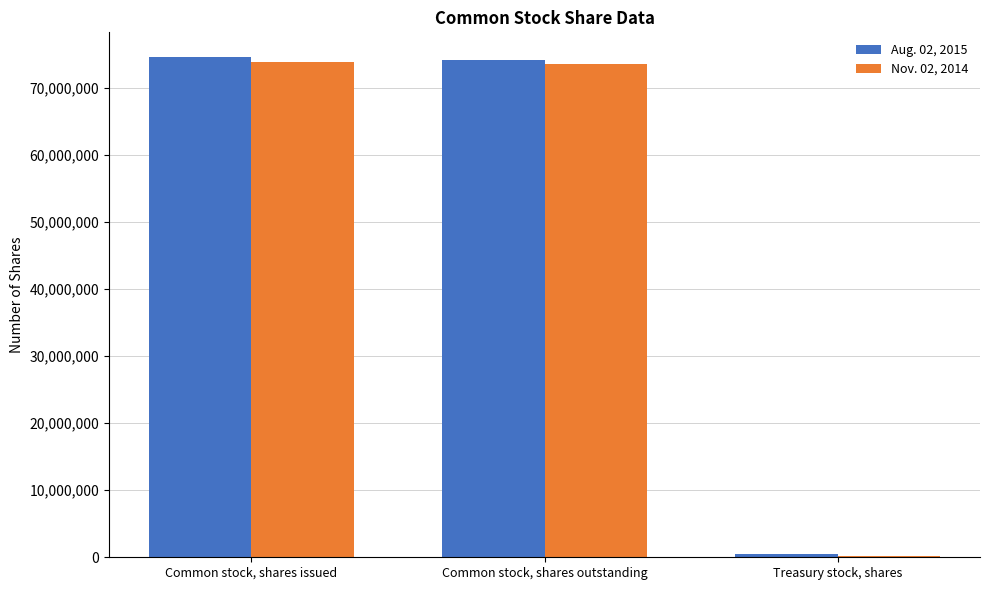

How many groups of bars are there?

3